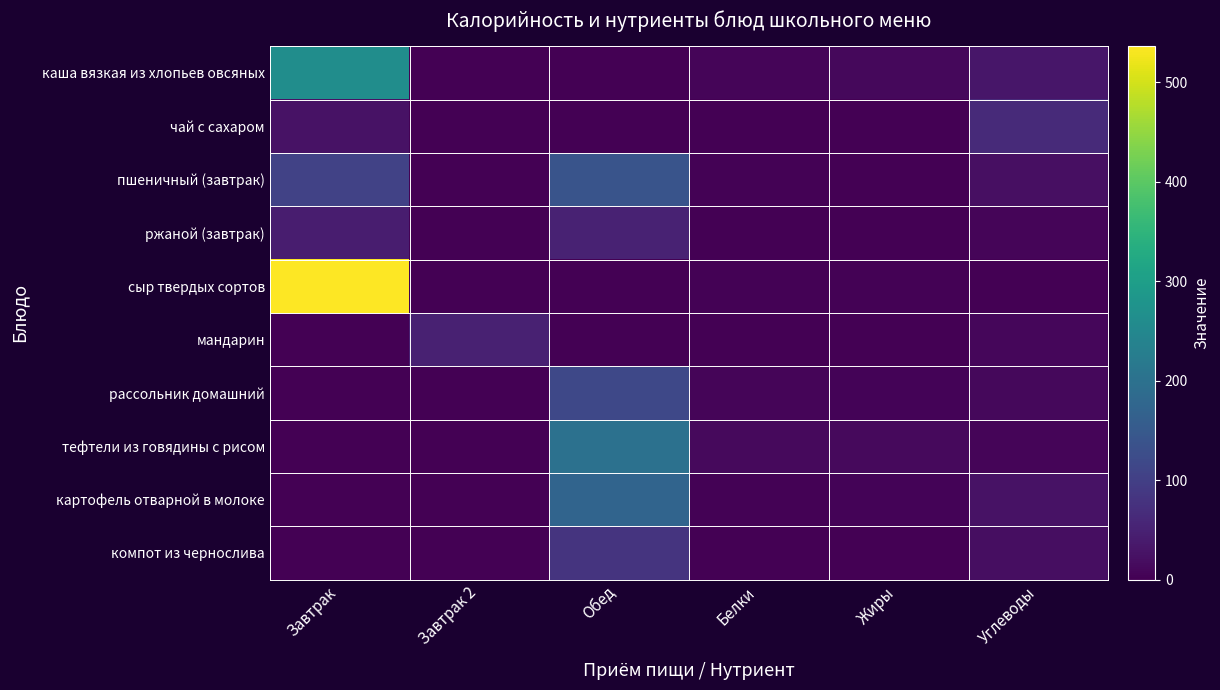

Which series has the largest range (max minus min)?

сыр твердых сортов